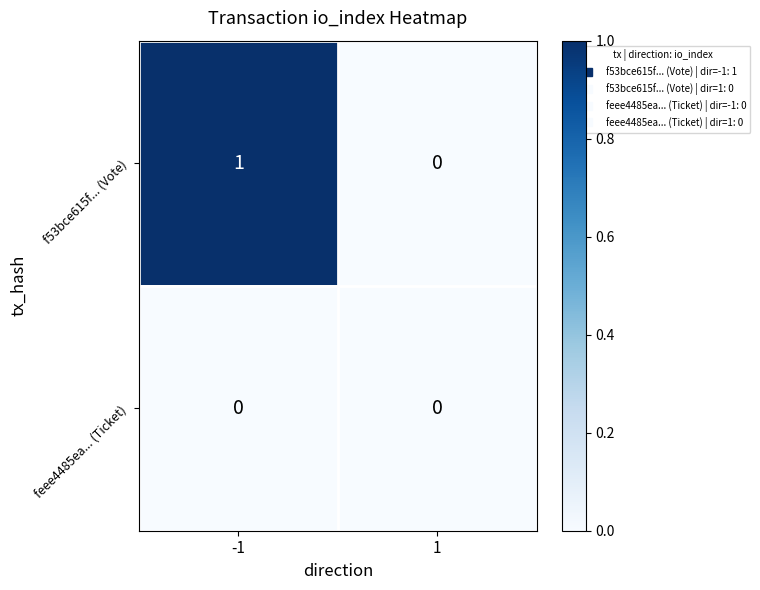

Rank the series by their maximum value, from highest to lowest.

f53bce615f... (Vote), feee4485ea... (Ticket)